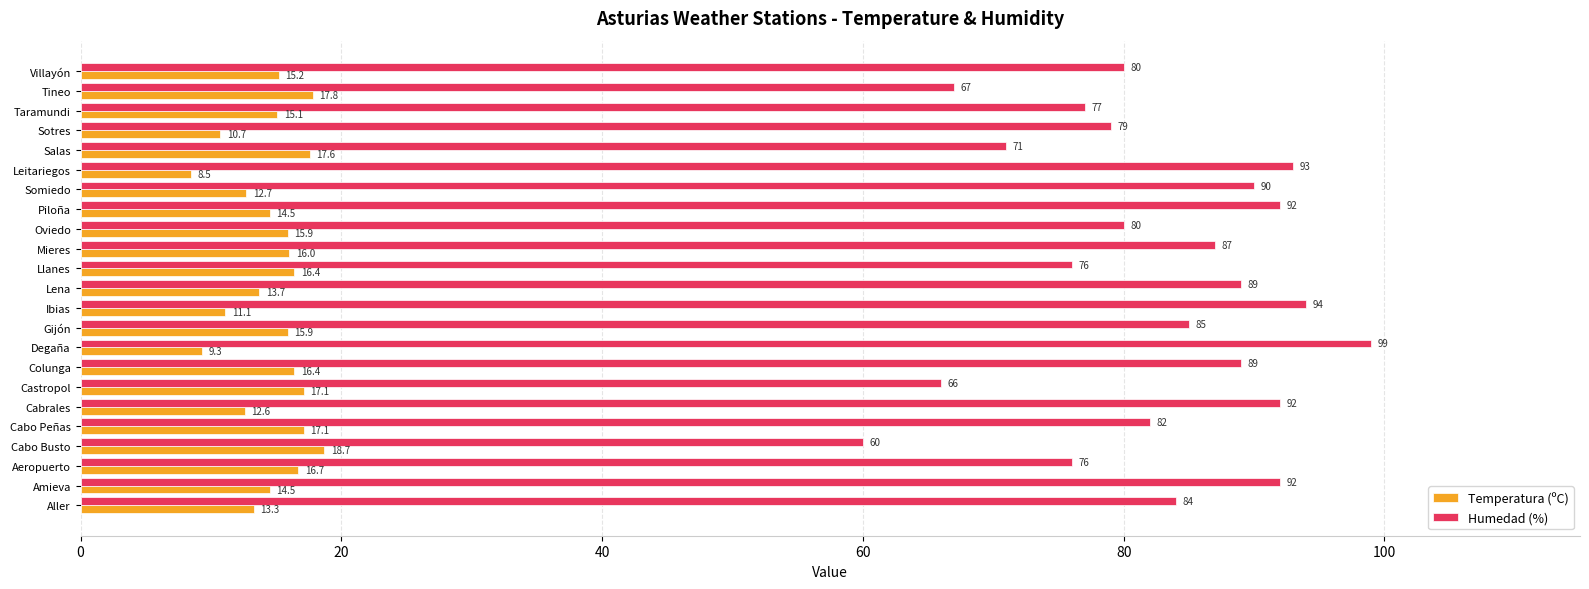

What is the average value of the Humedad (%) series?

82.6